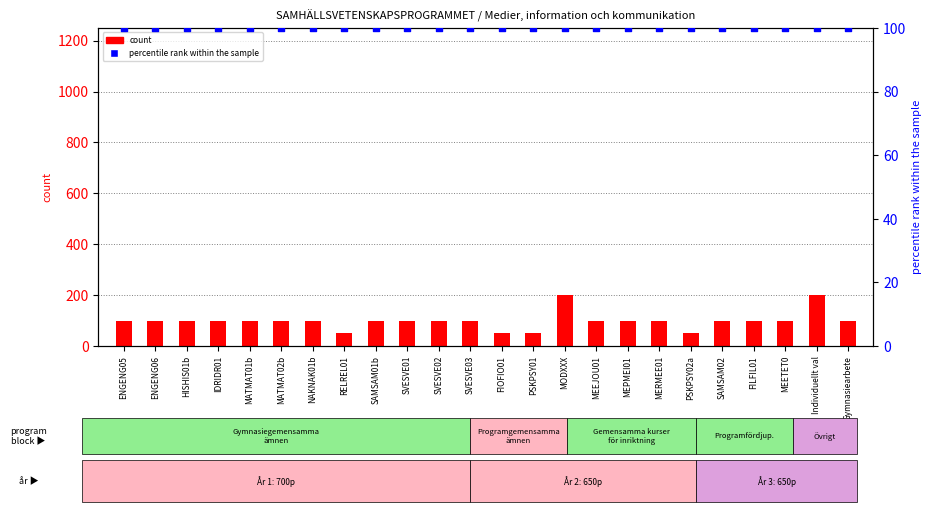

What is the total value across all series at MERMEE01?

200